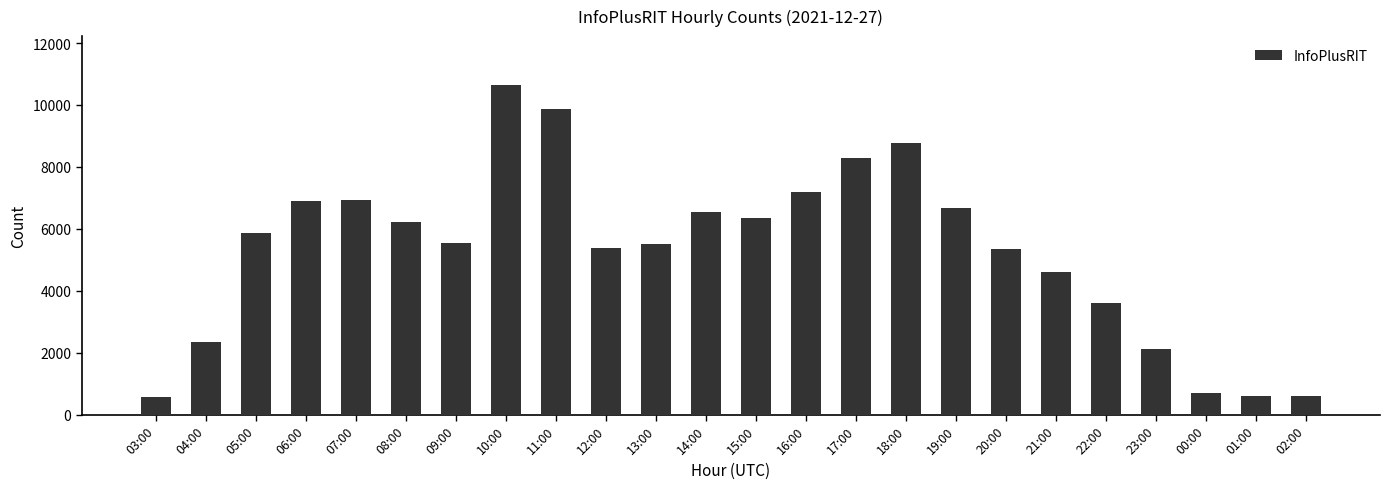

What position from the right is 20:00?

7